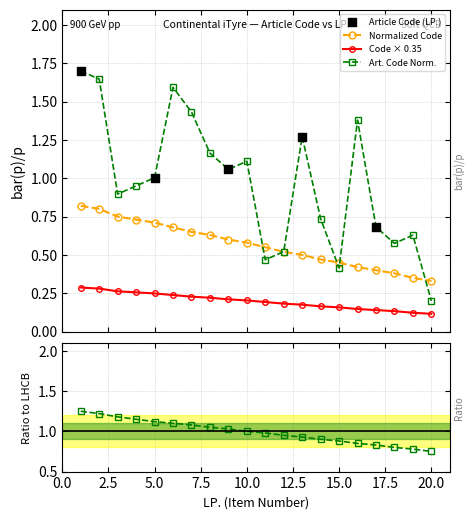

True or false: Normalized Code and Code × 0.35 intersect in this chart.

False